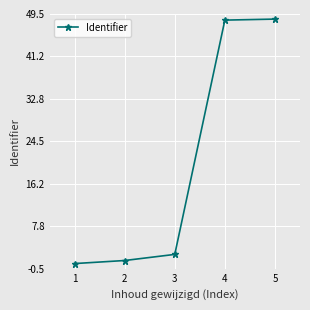

What is the average value?

20.1